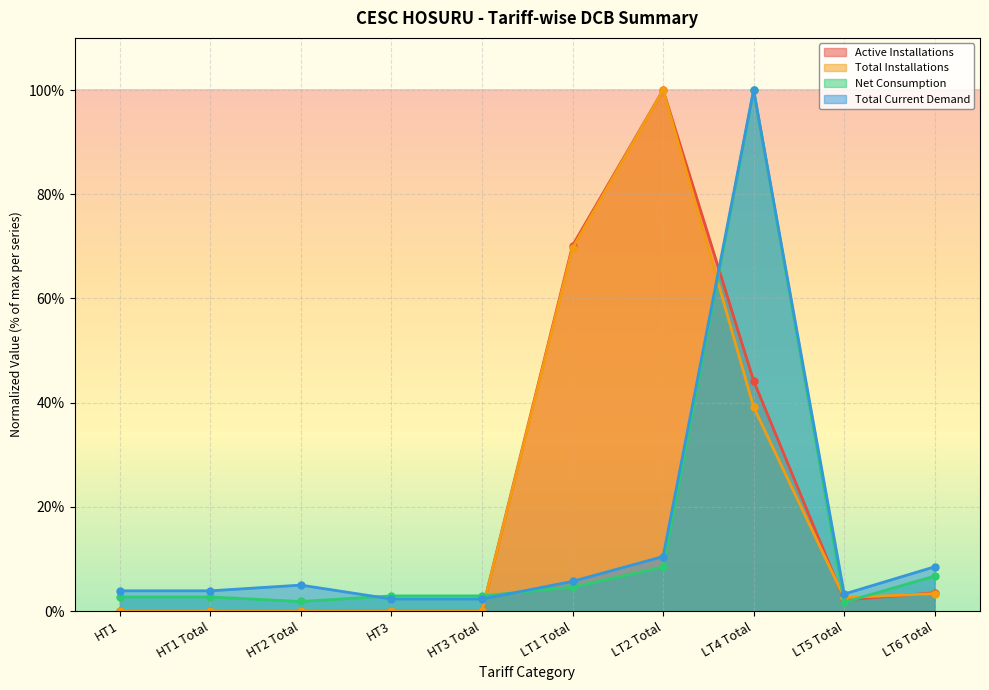

What is the label of the 10th point from the right?

HT1